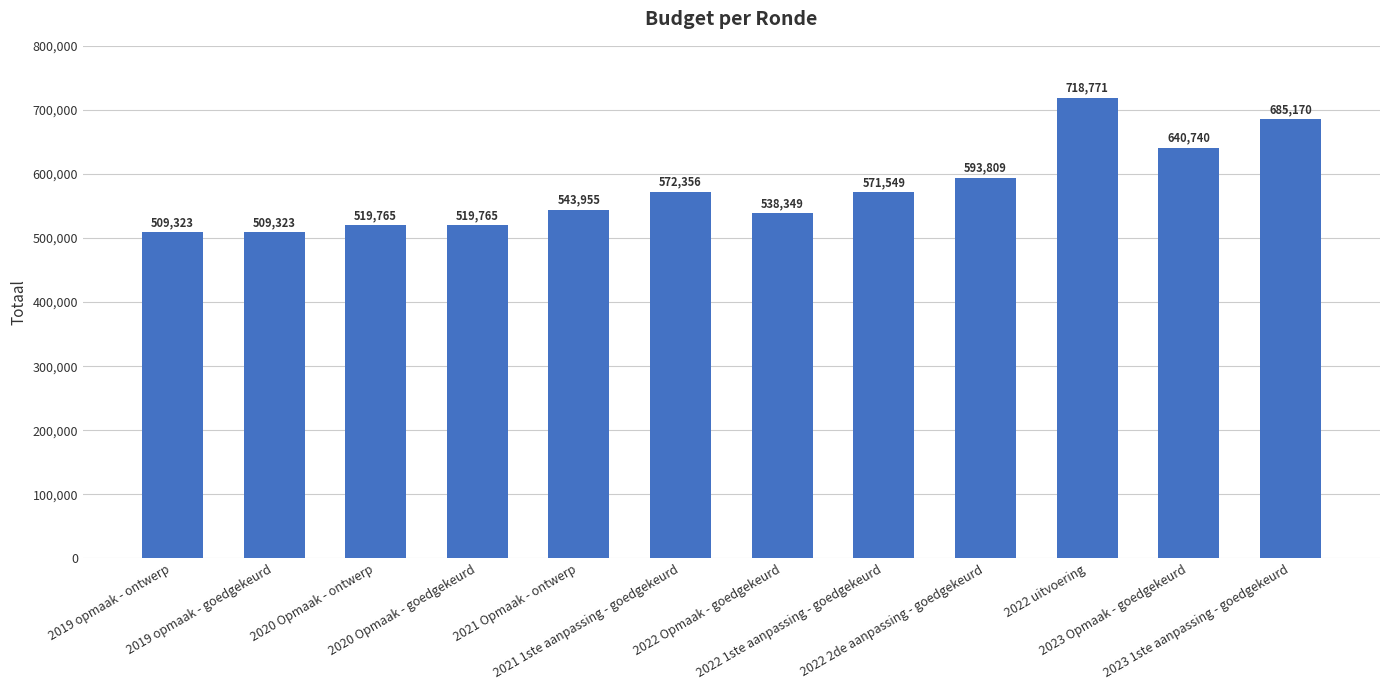

Which category has the highest value across all series?

2022 uitvoering